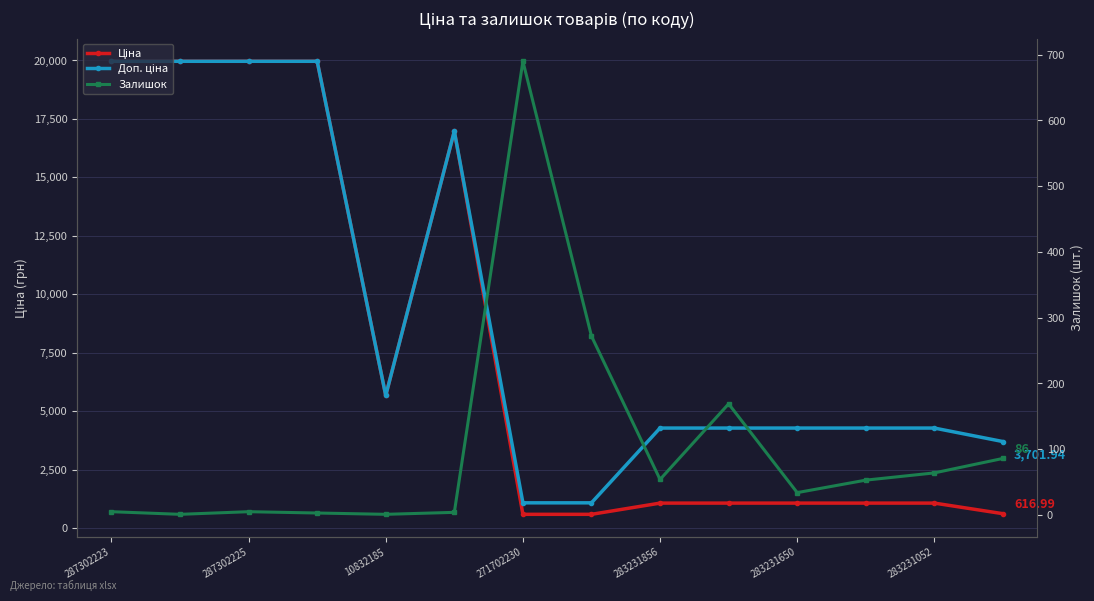

At how many categories does at least one series exceed 5871?

5